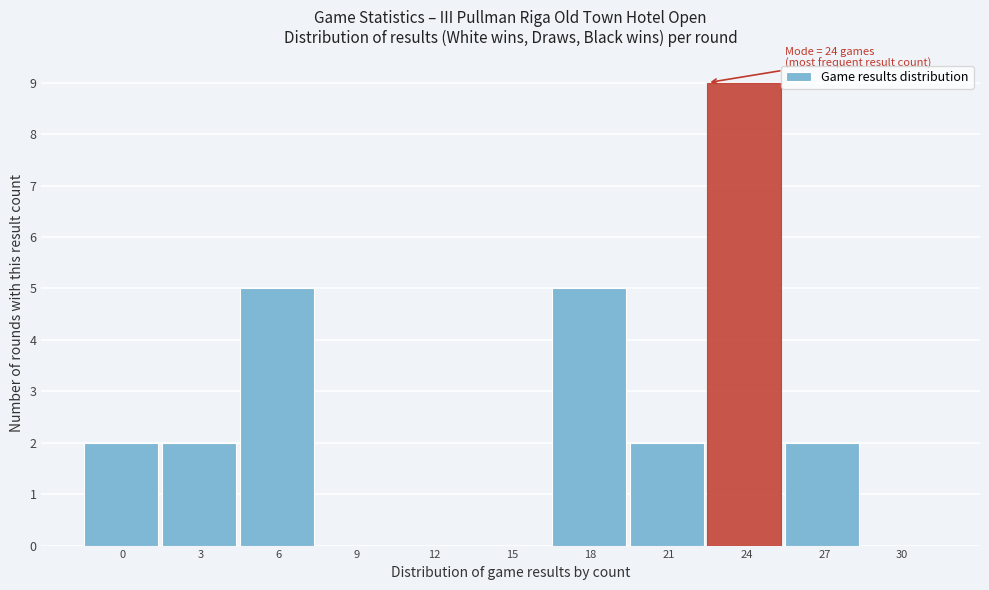

What is the greatest value displayed?

9